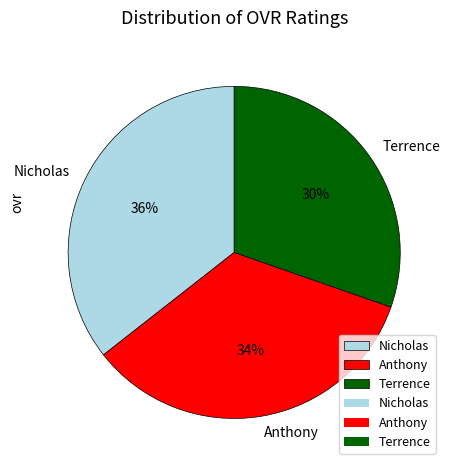

To the nearest percent, what is the difference between the Terrence and Anthony slice percentages?

4%